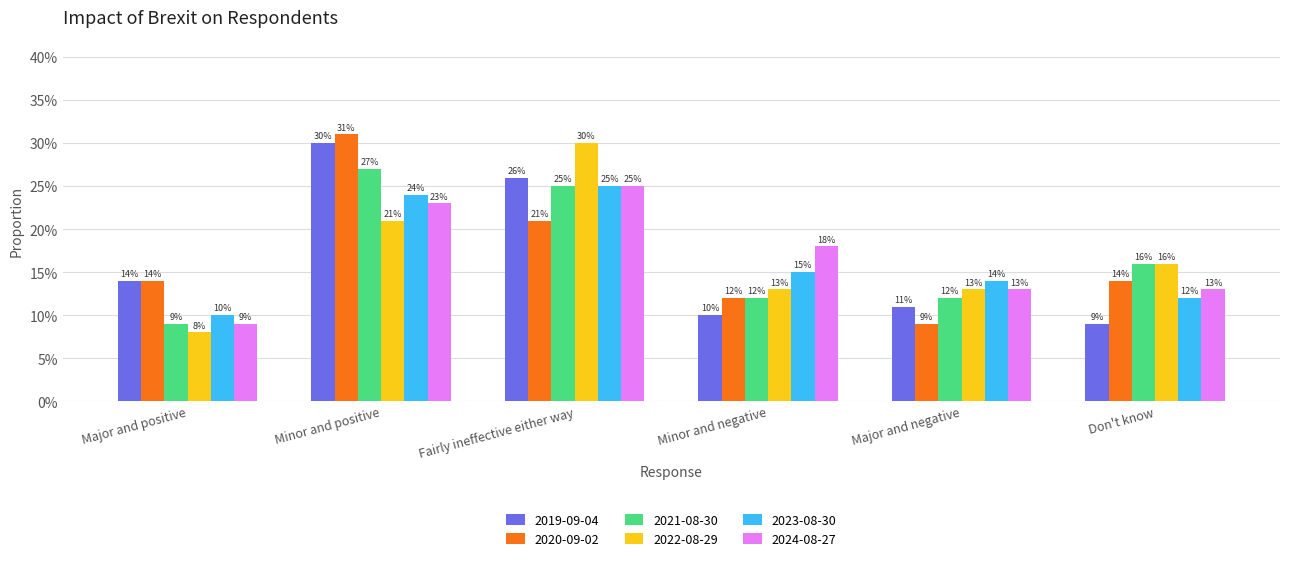

At how many categories does at least one series exceed 0?

6